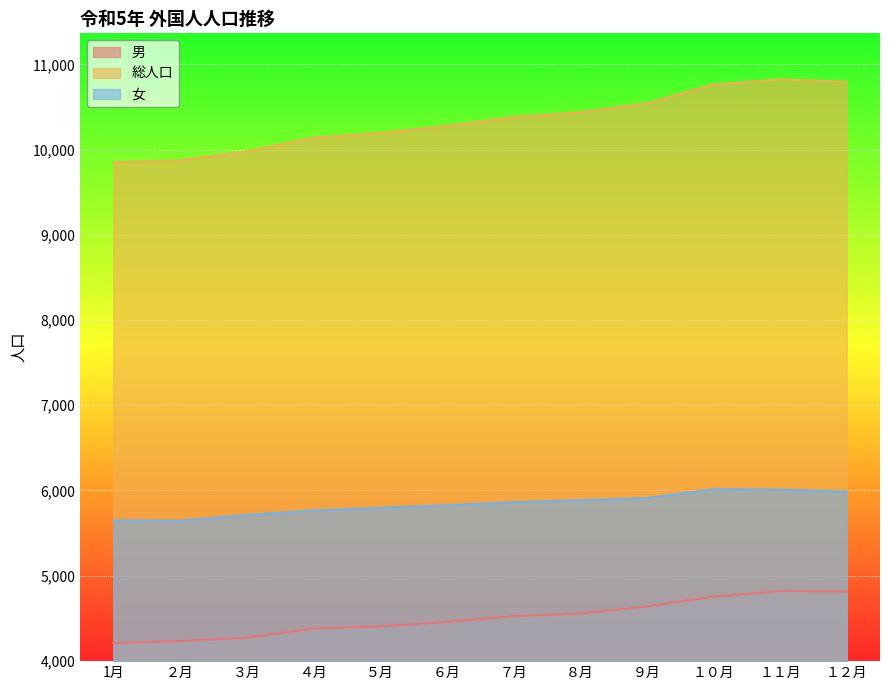

What is the maximum value shown in the chart?

10824